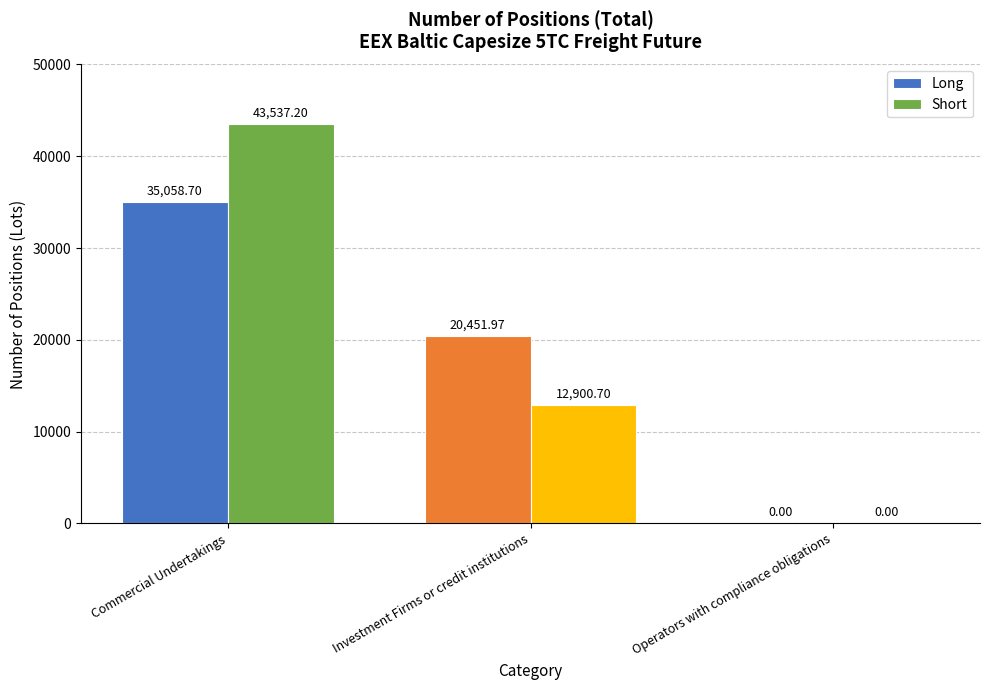

At which label is Short closest to 21768?

Investment Firms or credit institutions